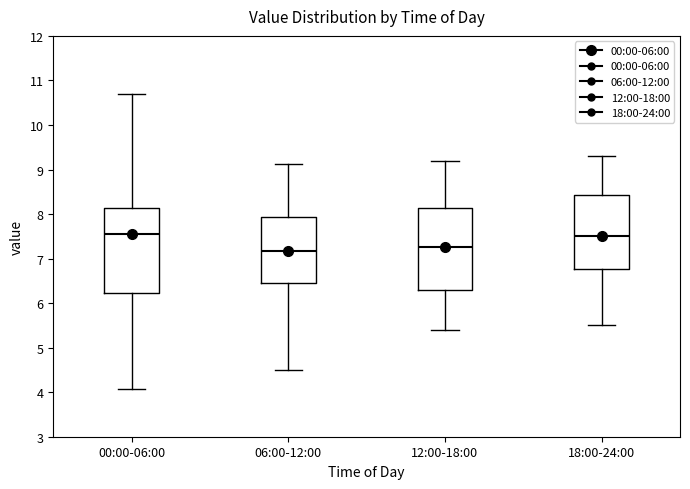

Where does the upper whisker of the box for 12:00-18:00 end on the y-axis? The values are not printed on the chart, so give them approximately, as read against the axis.

9.2